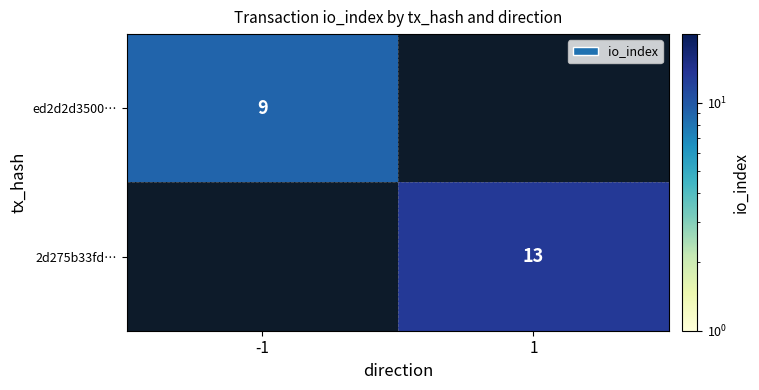

The value of ed2d2d3500… at -1 is 15.3. True or false?

False